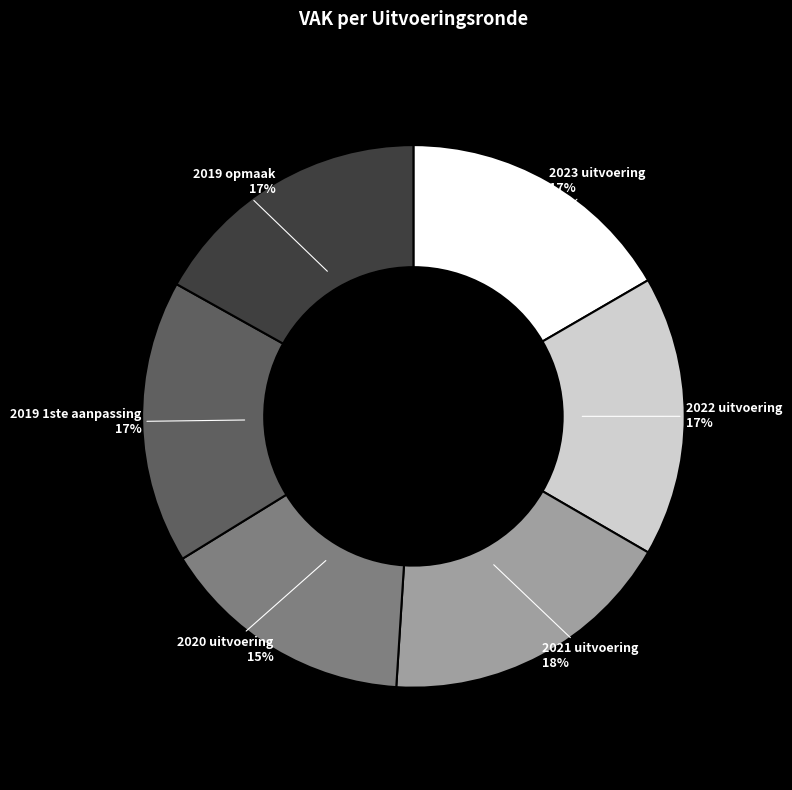

The 2022 uitvoering slice represents 32% of the pie. True or false?

False